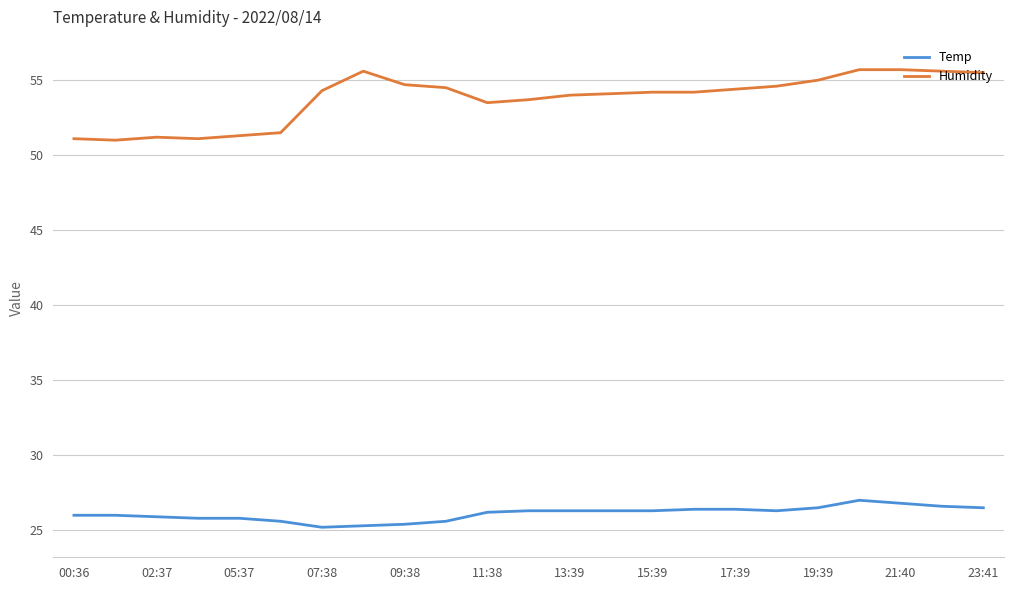

Which series has the widest spread of values?

Humidity